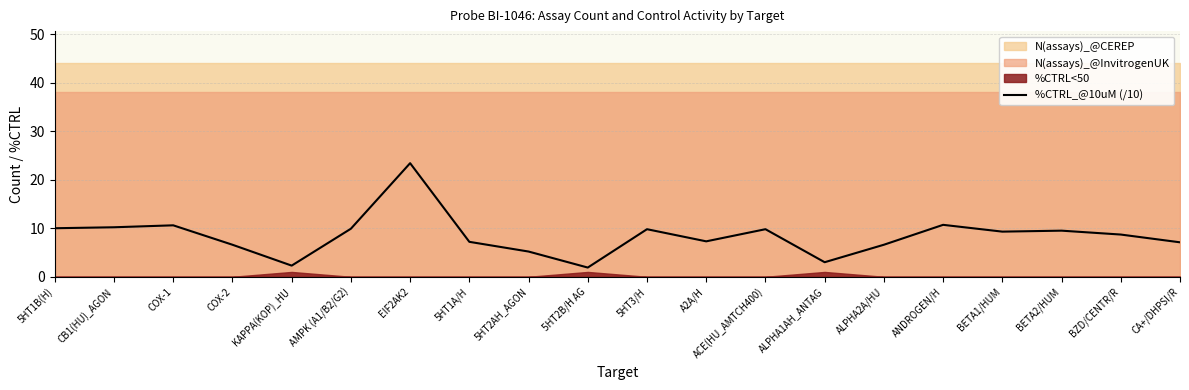

What is the average value?

8.5